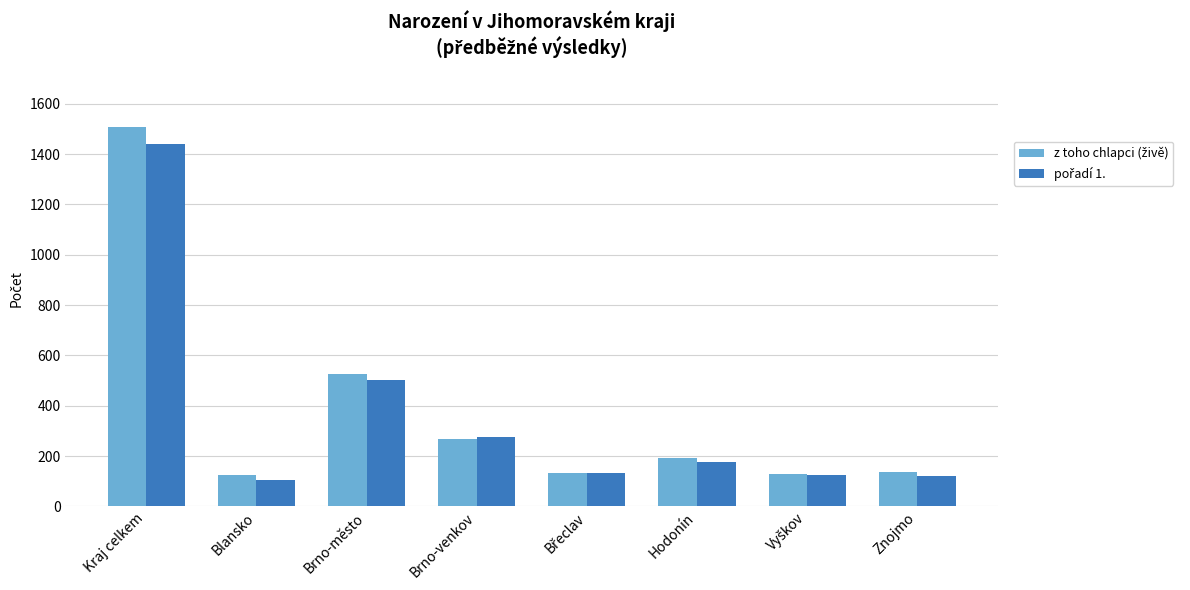

How many categories are shown in the chart?

8